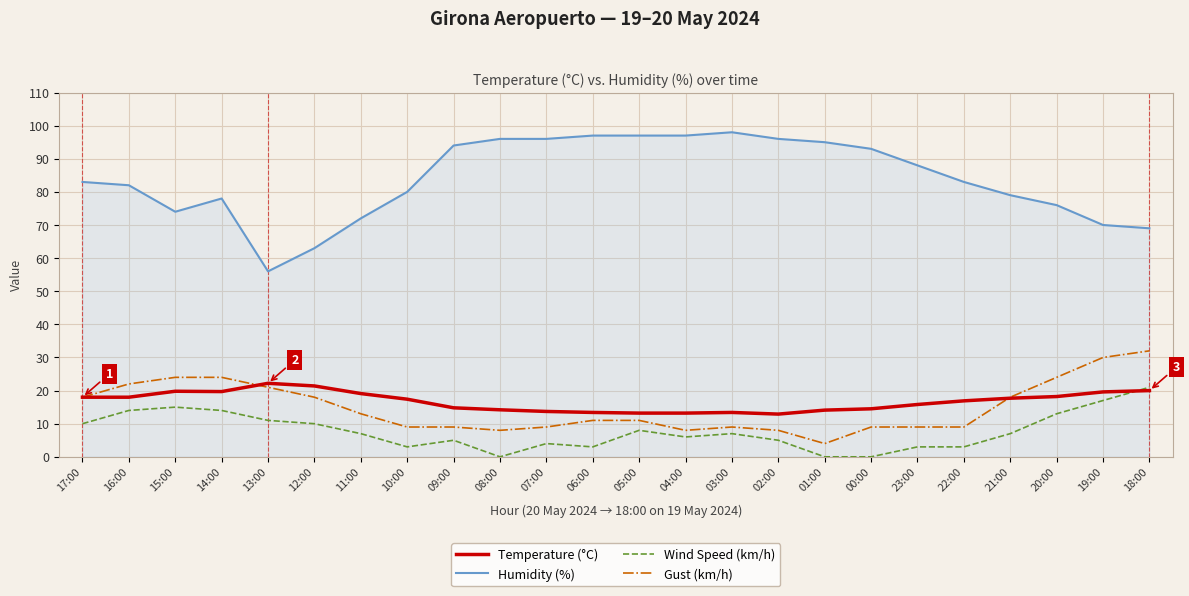

Which series has the largest total across all categories?

Humidity (%)